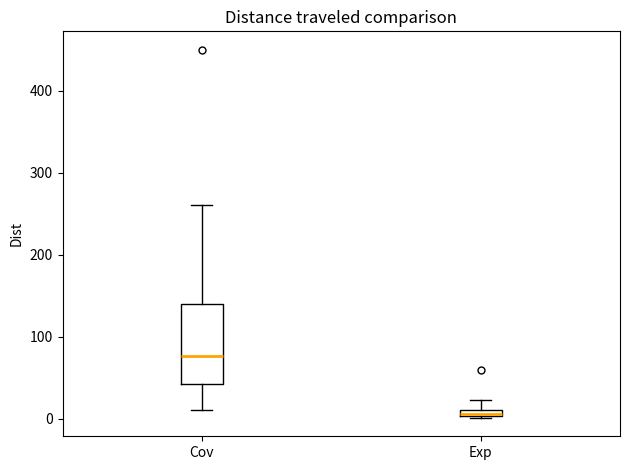

Which box is the tallest, from its lower edge to its upper edge?

Cov